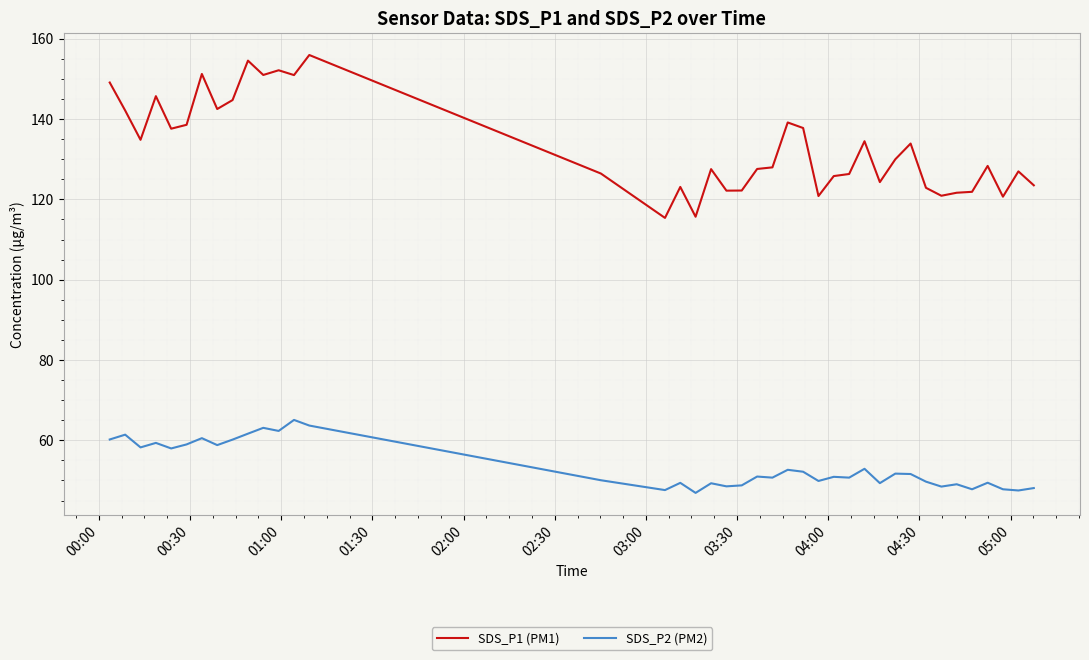

What is the minimum value shown in the chart?

46.9